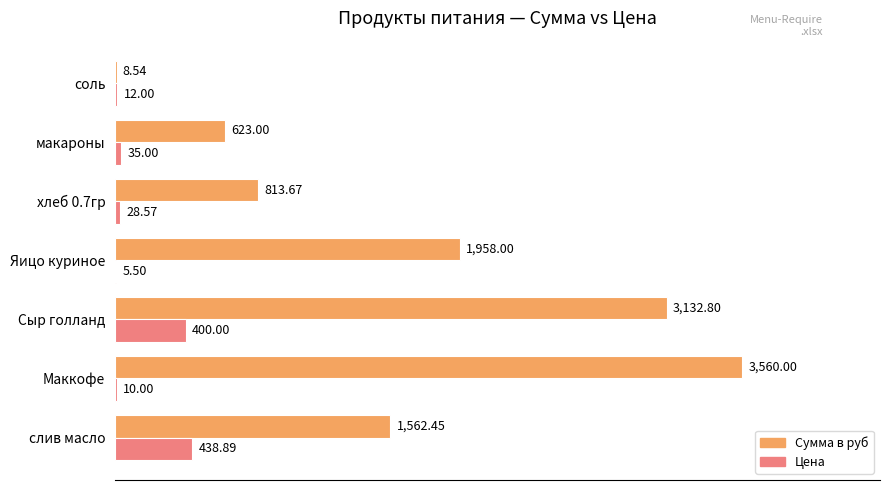

Which series has the largest range (max minus min)?

Сумма в руб